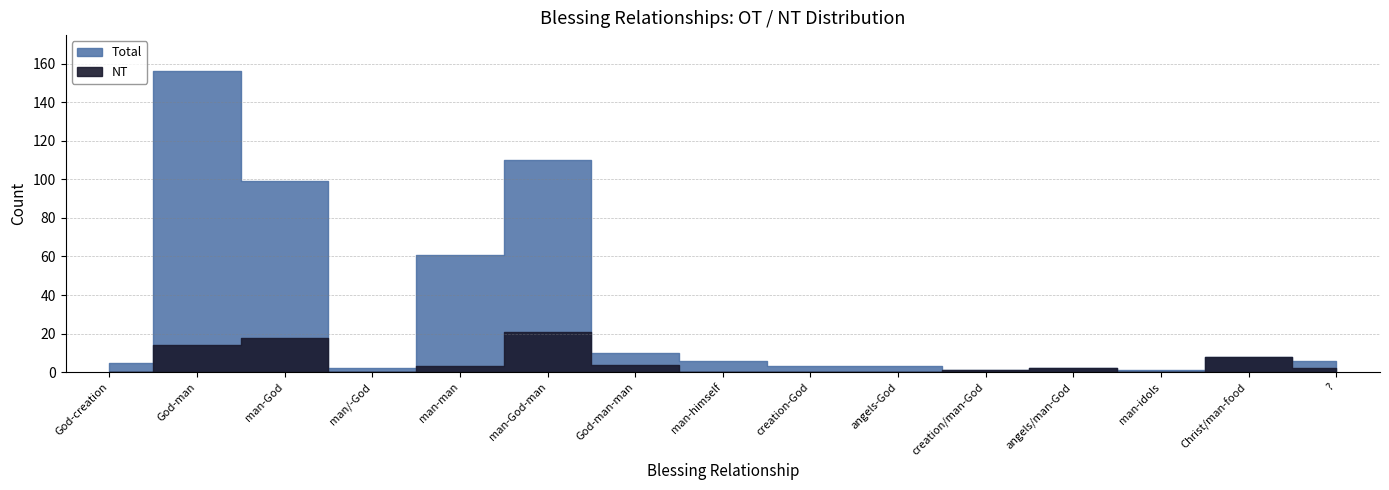

How many values in NT are above zero?

9